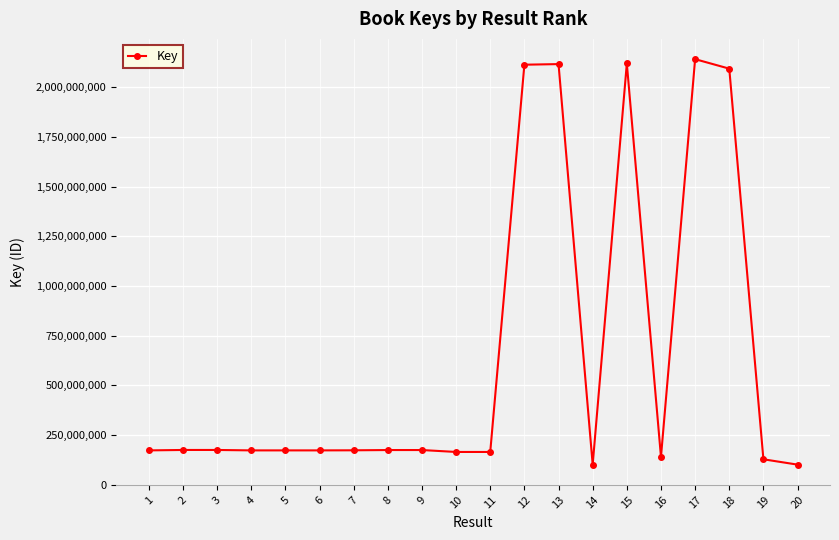

What is the minimum value shown in the chart?

100740047